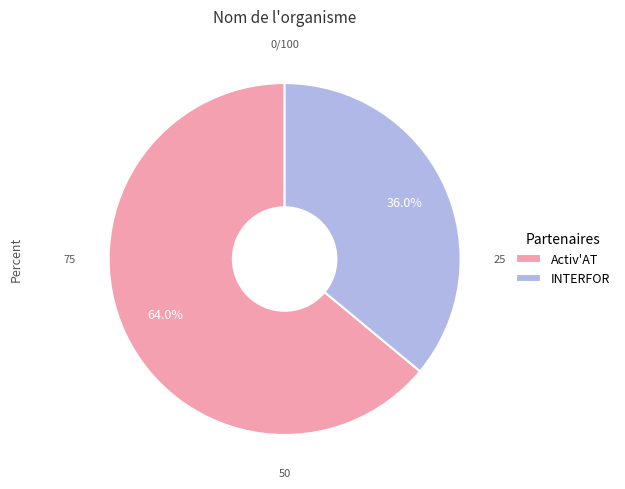

What is the ratio of the value at Activ'AT to the value at INTERFOR?

1.8